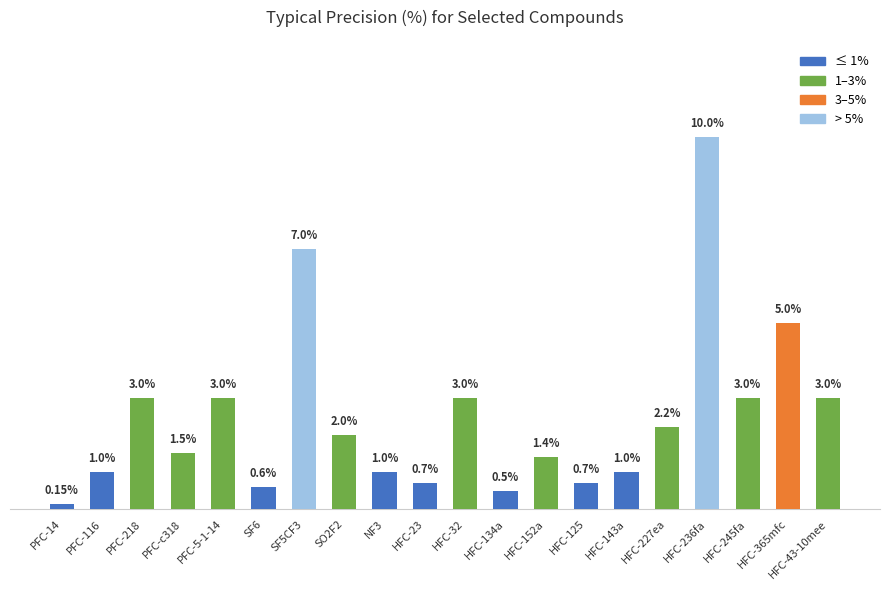

Between HFC-43-10mee and NF3, which is larger?

HFC-43-10mee